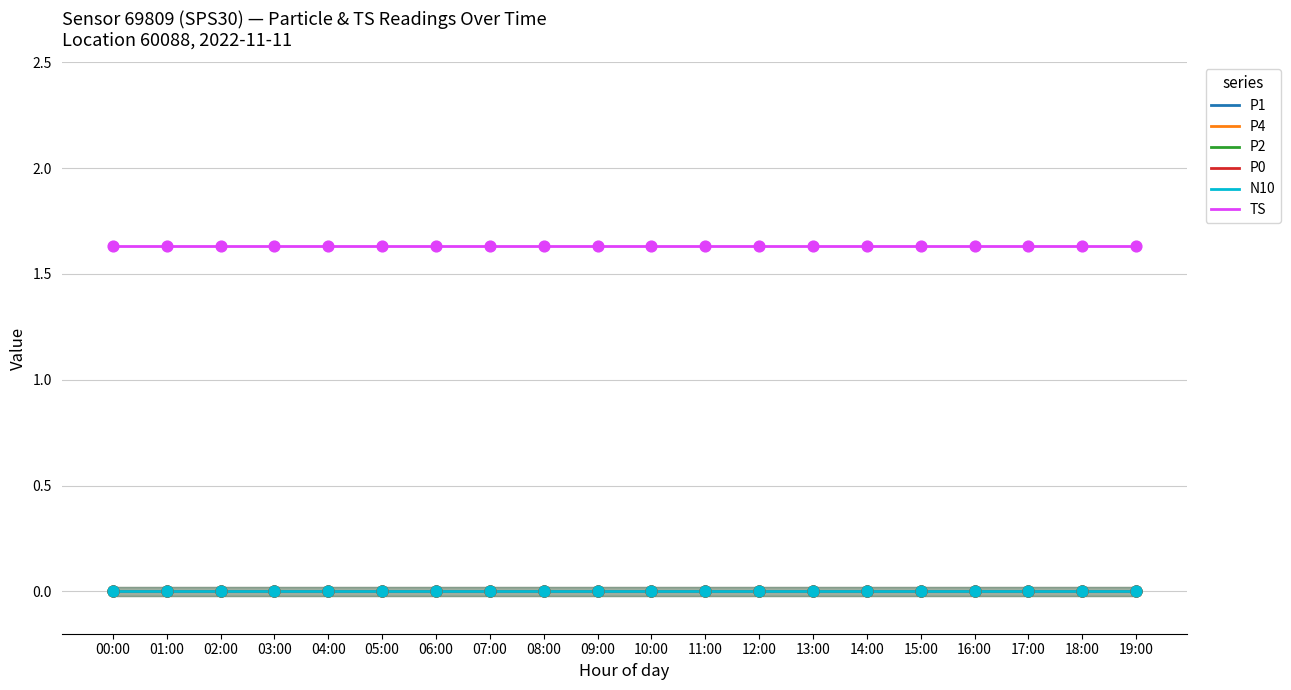

Which series reaches the maximum Y coordinate?

TS